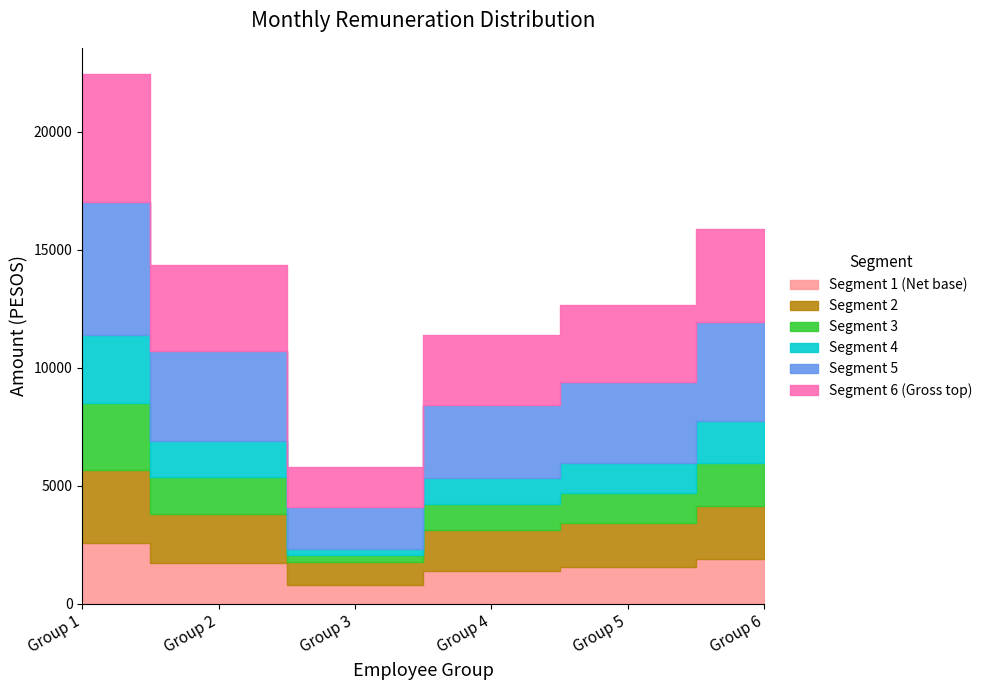

True or false: Monto bruto (grupo 1-50) has more than 1 points higher than both neighbors.

True